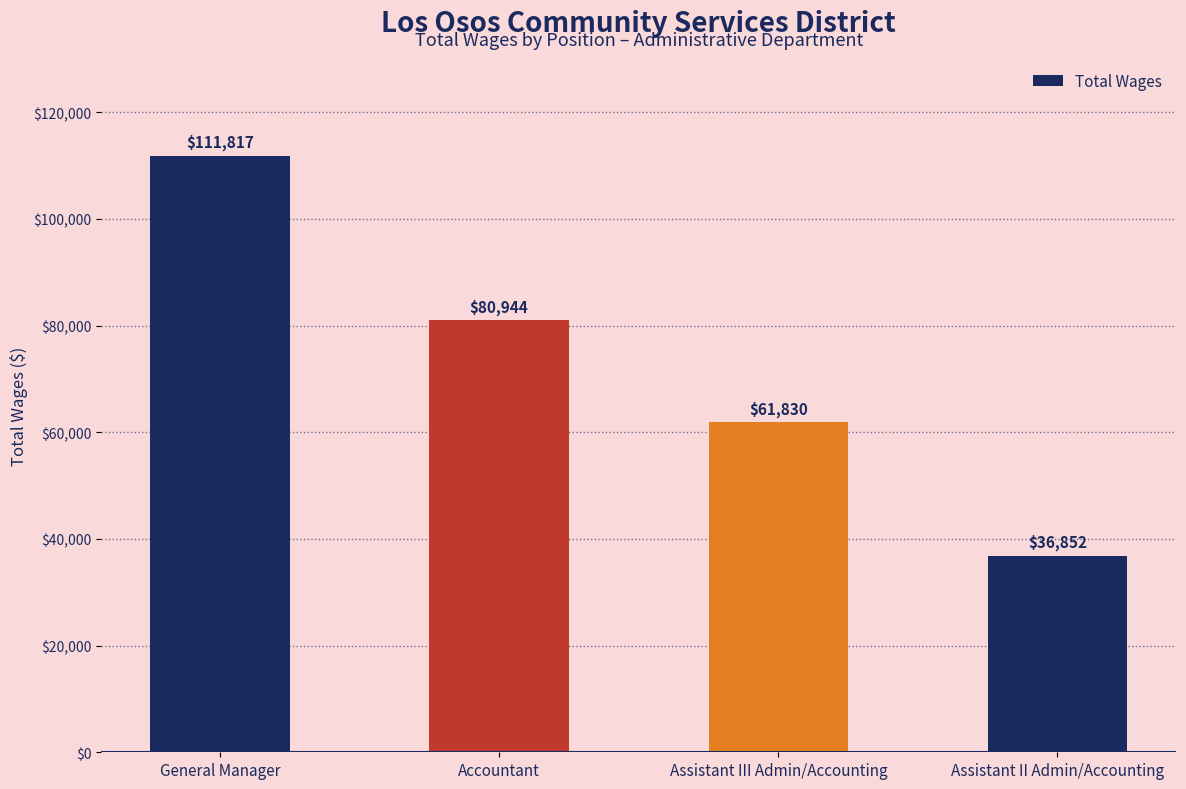

How many data points are less than 80944?

2